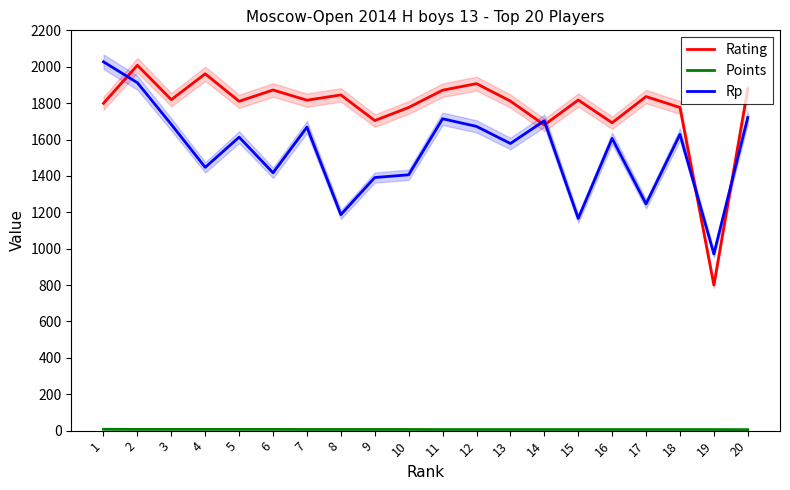

True or false: Points has more than 1 points higher than both neighbors.

False